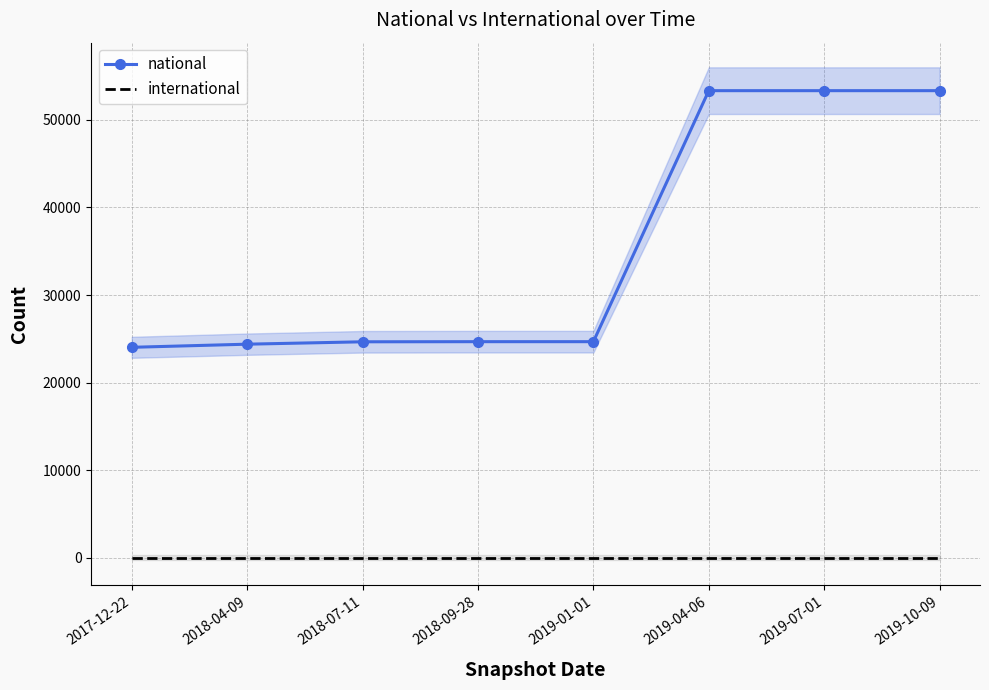

At which label does national first exceed 24669?

2019-04-06